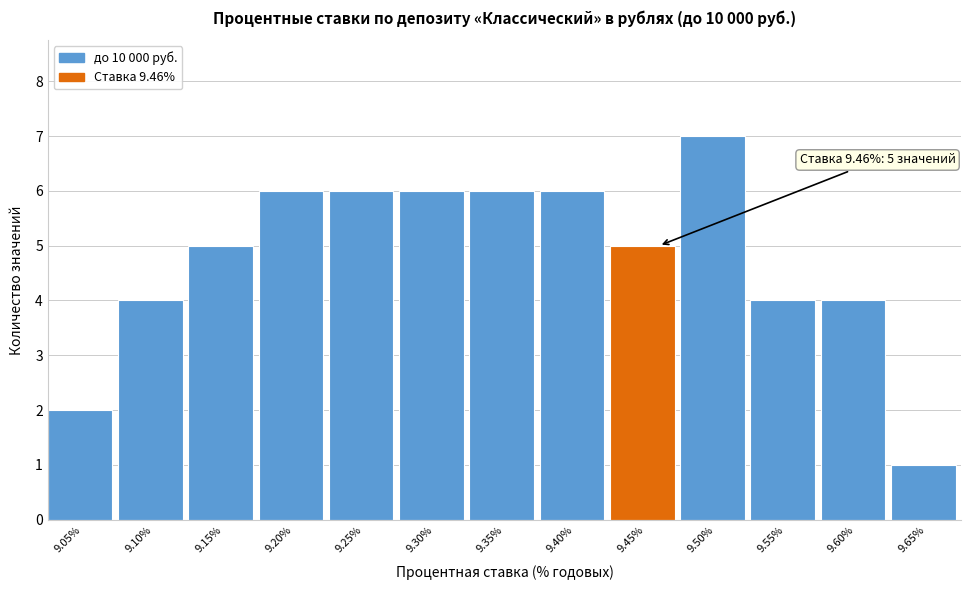

Reading left to right, what are all the values shown in this chart?

2	4	5	6	6	6	6	6	5	7	4	4	1